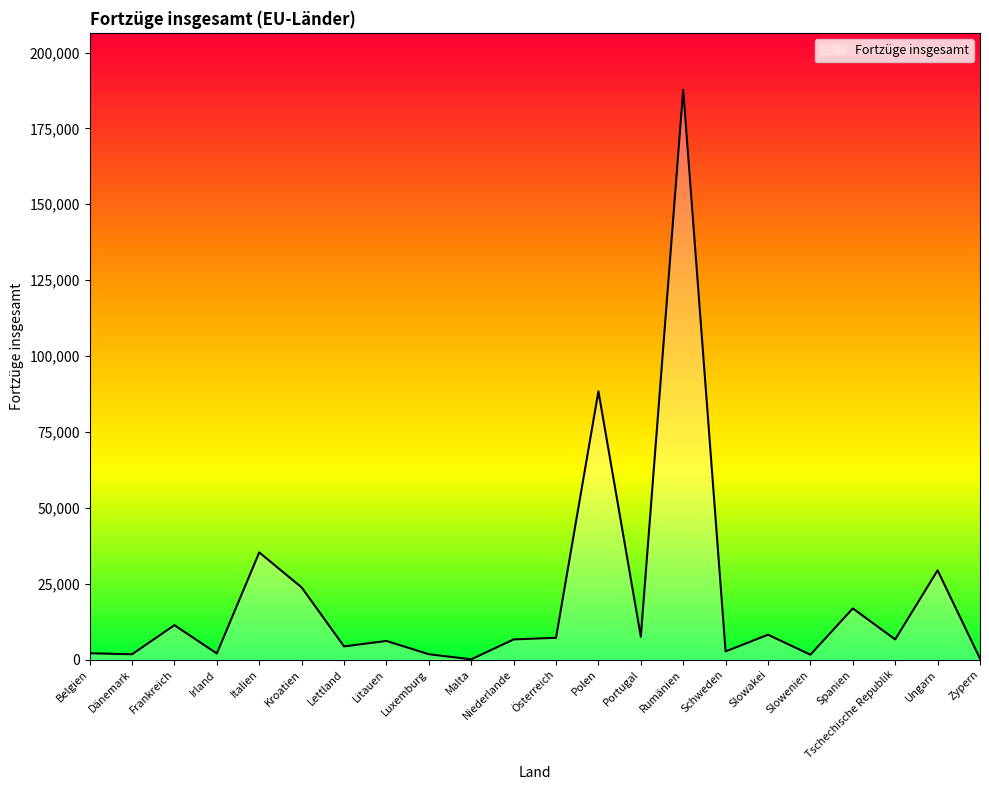

What is the greatest value displayed?

187705